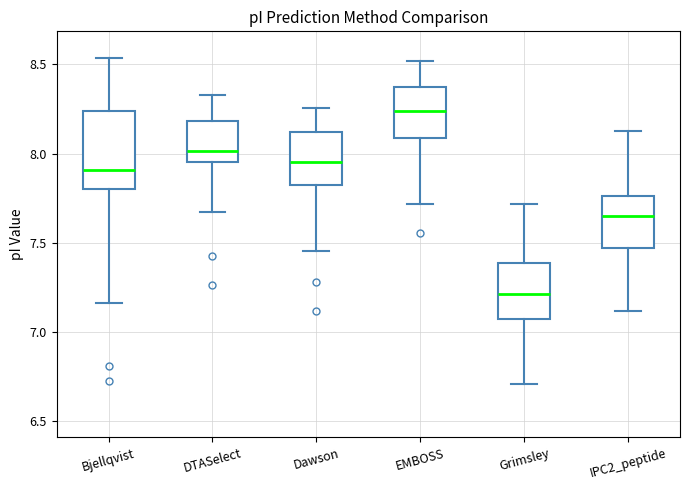

Which box is the tallest, from its lower edge to its upper edge?

Bjellqvist